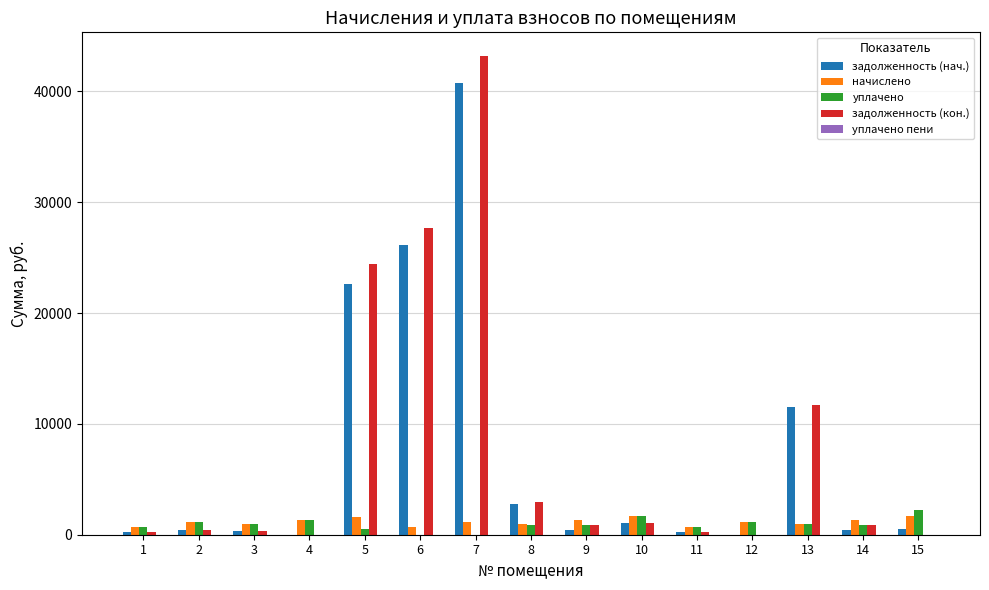

What is the maximum value for задолженность (нач.)?

40771.3